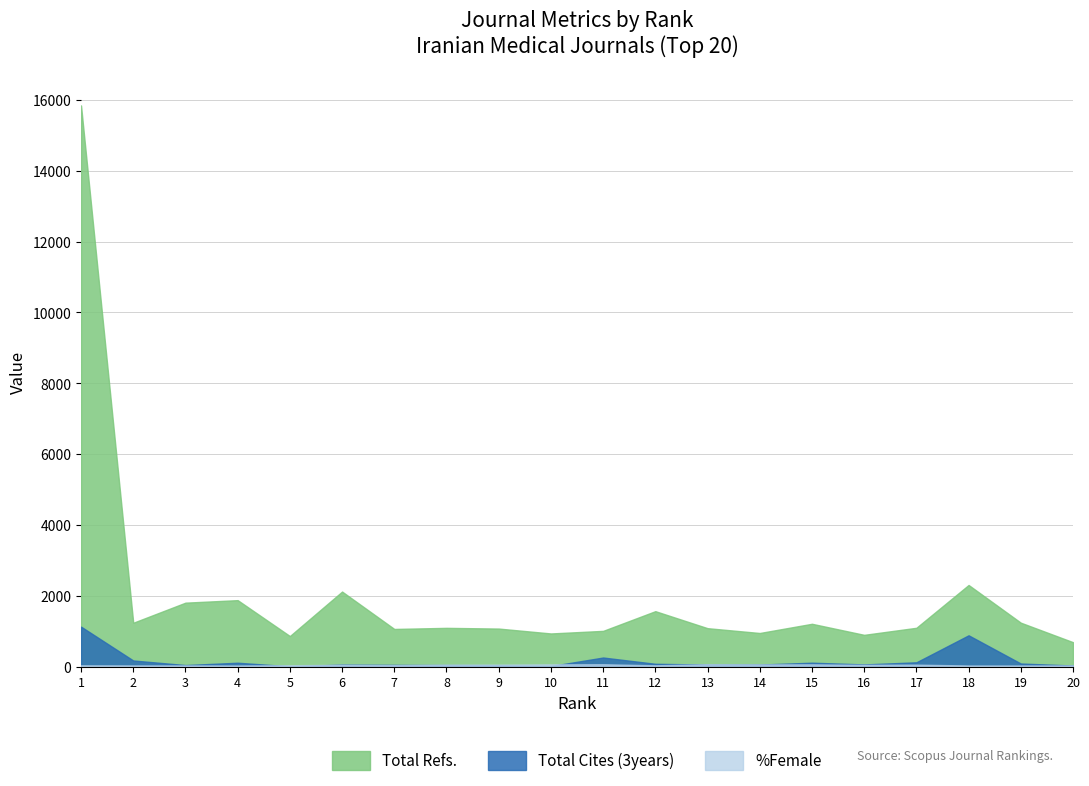

What is the value of the Total Cites (3years) point at the 6th from the left?

61